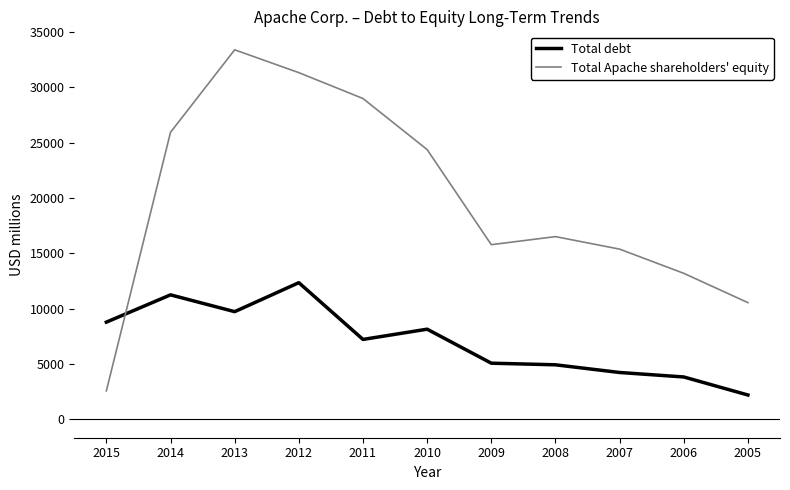

What is the spread (max minus min) of values at 2013?

23671